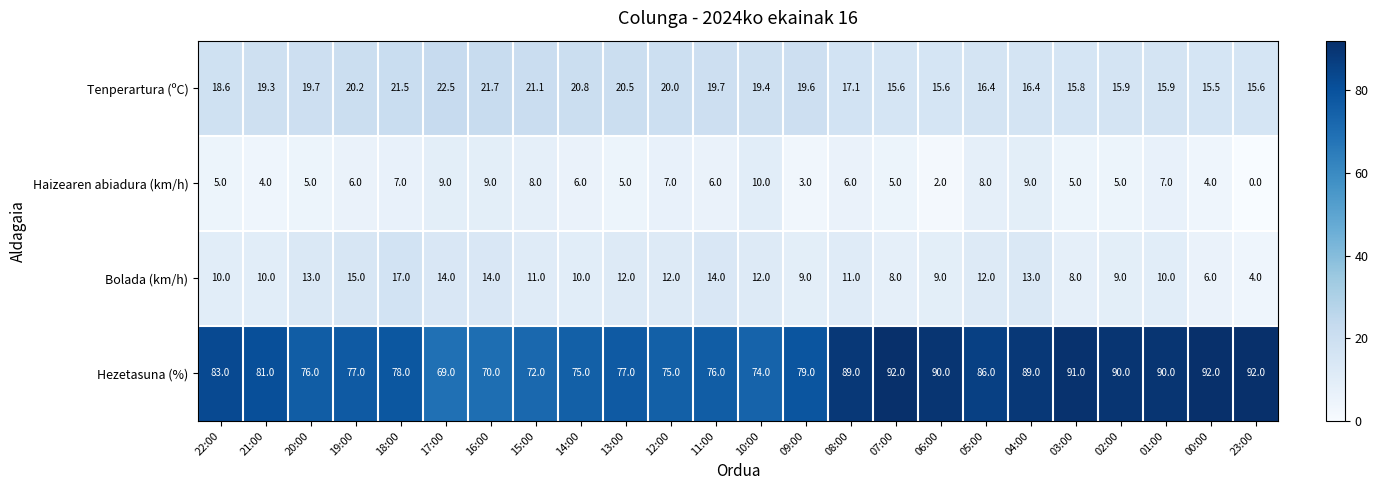

Is it true that Bolada (km/h) equals 23.9 at 19:00?

False